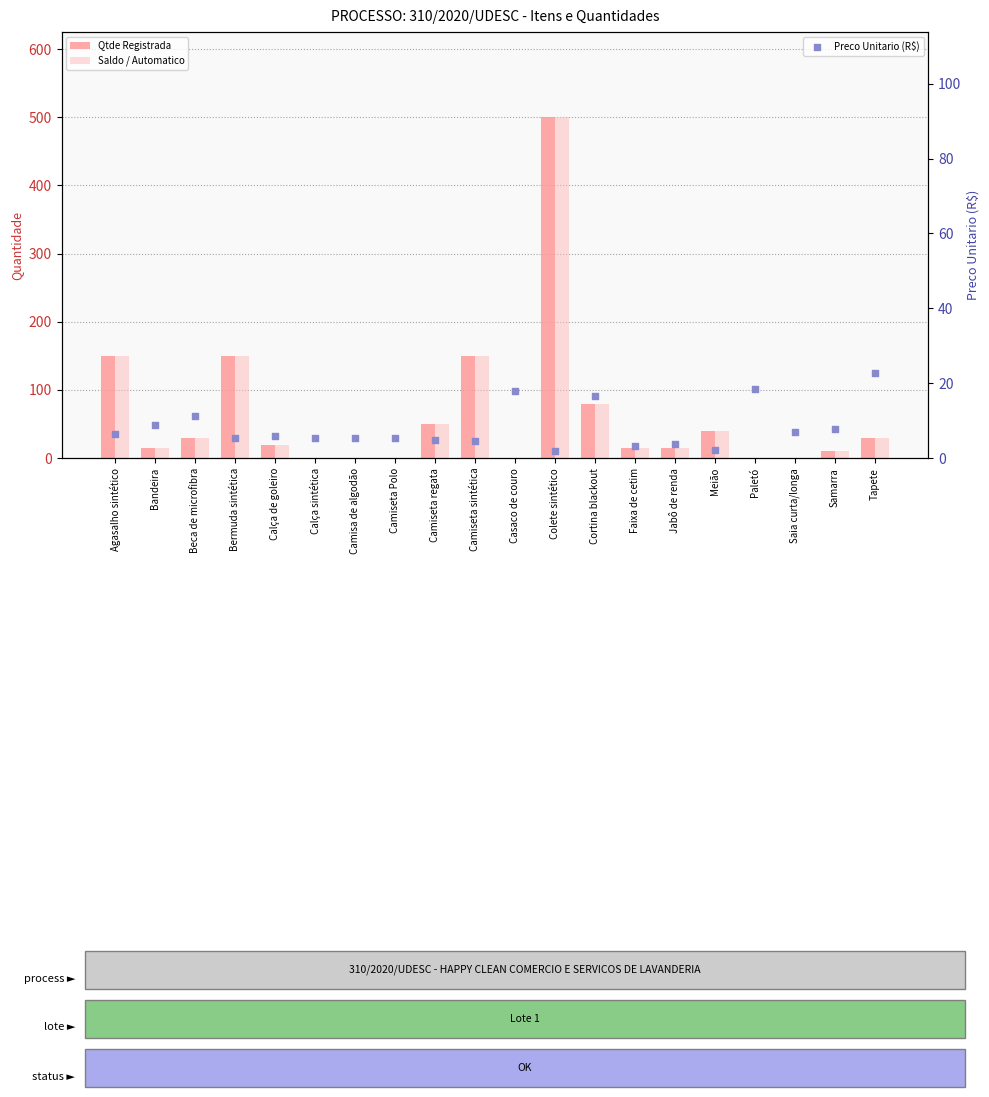

At which category is the sum across all series the highest?

Colete sintético